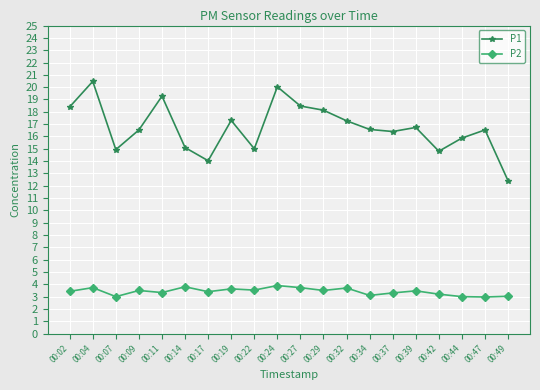

What is the minimum value shown in the chart?

3.0